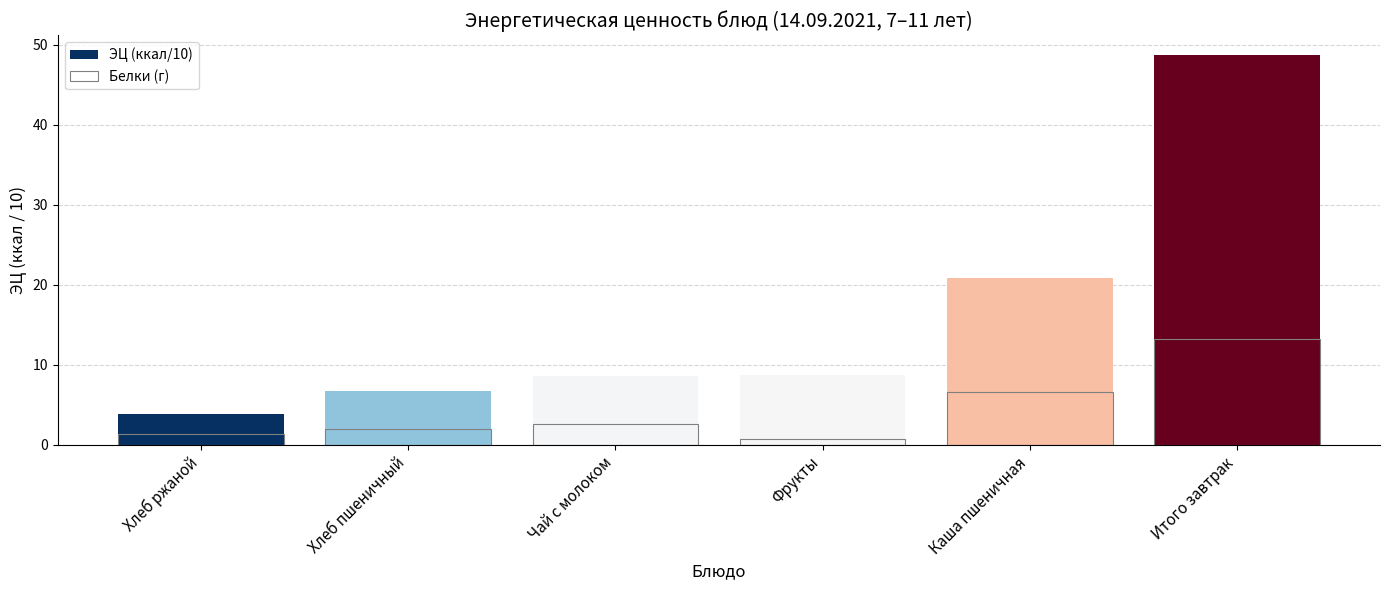

Reading left to right, extract all data points from this chart.

ЭЦ (ккал/10): Хлеб ржаной=3.9	Хлеб пшеничный=6.7	Чай с молоком=8.6	Фрукты=8.8	Каша пшеничная=20.8	Итого завтрак=48.8
Белки (г): Хлеб ржаной=1.3	Хлеб пшеничный=2.0	Чай с молоком=2.6	Фрукты=0.7	Каша пшеничная=6.5	Итого завтрак=13.2